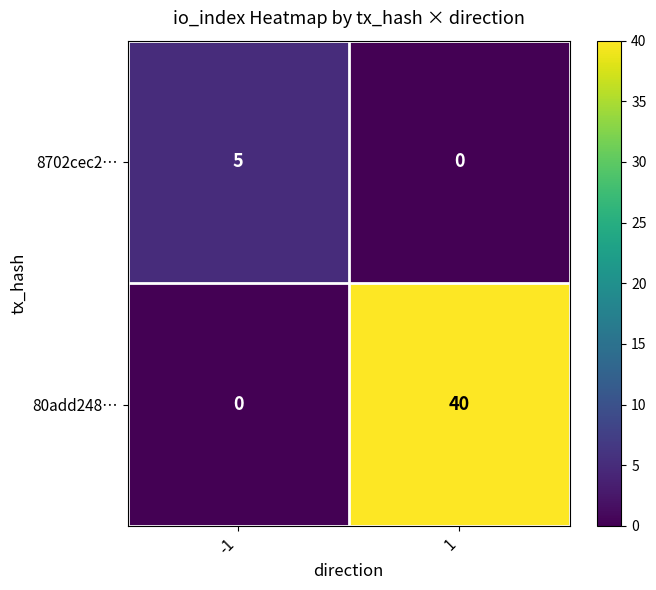

Between -1 and 1, which series saw the biggest shift?

80add248…